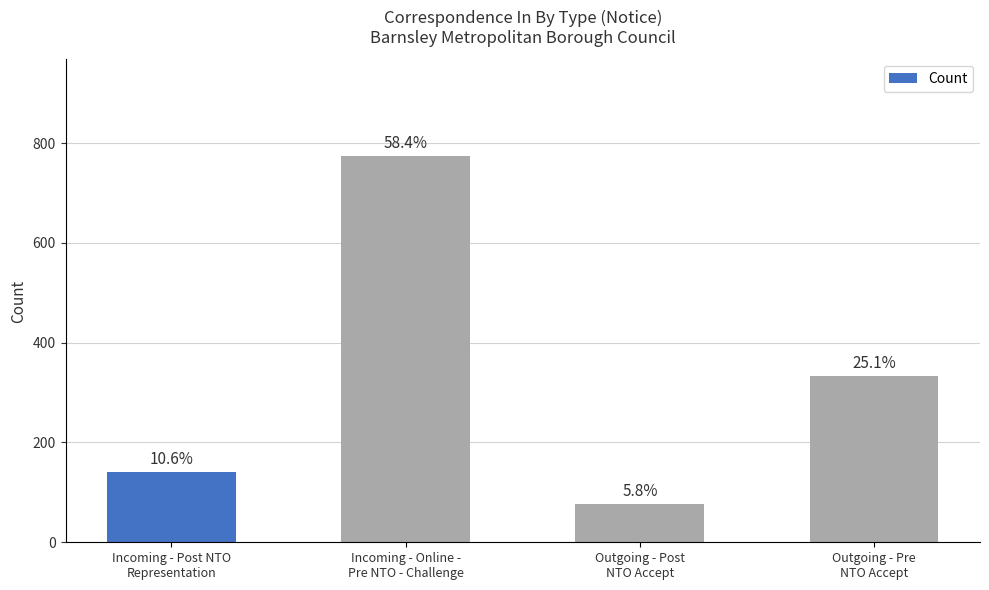

What is the greatest value displayed?

774